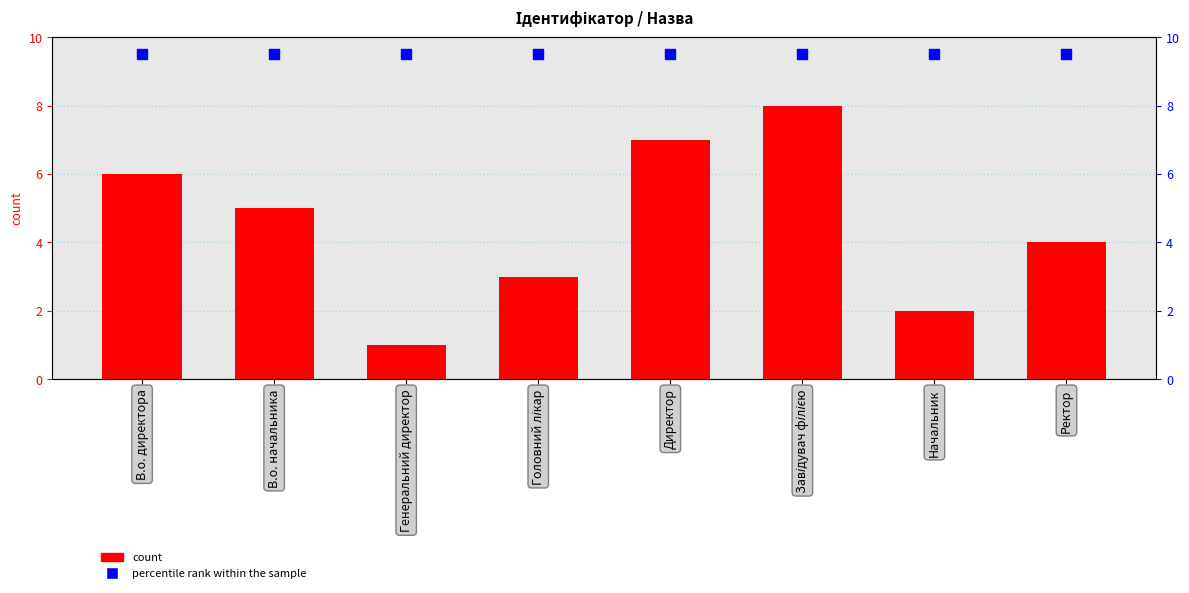

Reading left to right, list all the values displayed in this chart.

Ідентифікатор: 6.0	5.0	1.0	3.0	7.0	8.0	2.0	4.0
percentile rank within the sample: 9.5	9.5	9.5	9.5	9.5	9.5	9.5	9.5